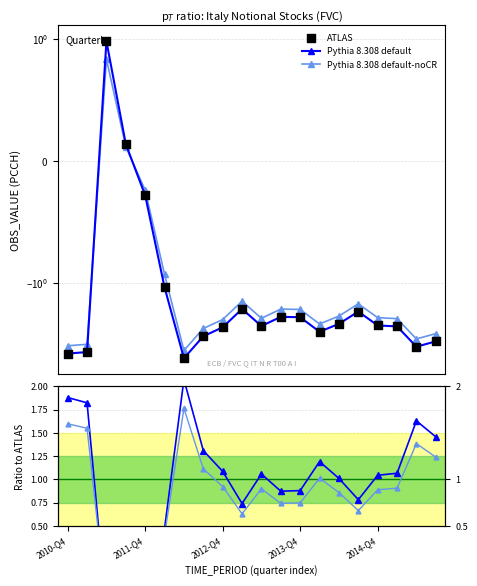

What are all the series names shown in the legend?

Pythia 8.308 default, Pythia 8.308 default-noCR, ATLAS